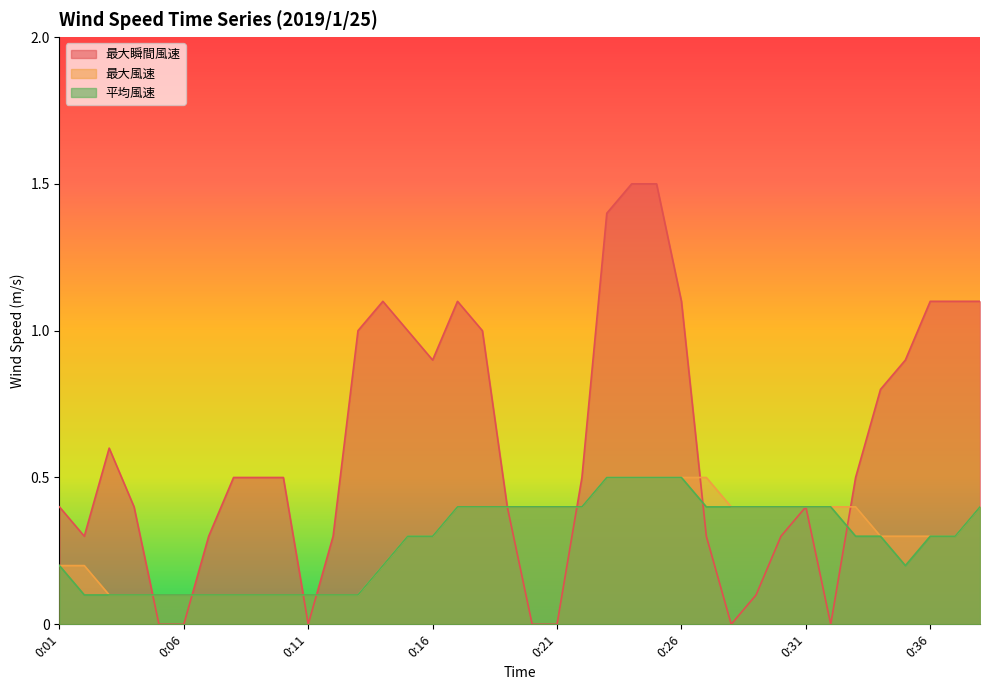

At which category does the chart reach its minimum across all series?

0:05